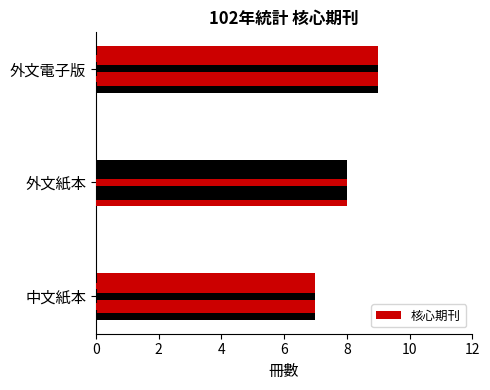

What is the greatest value displayed?

9